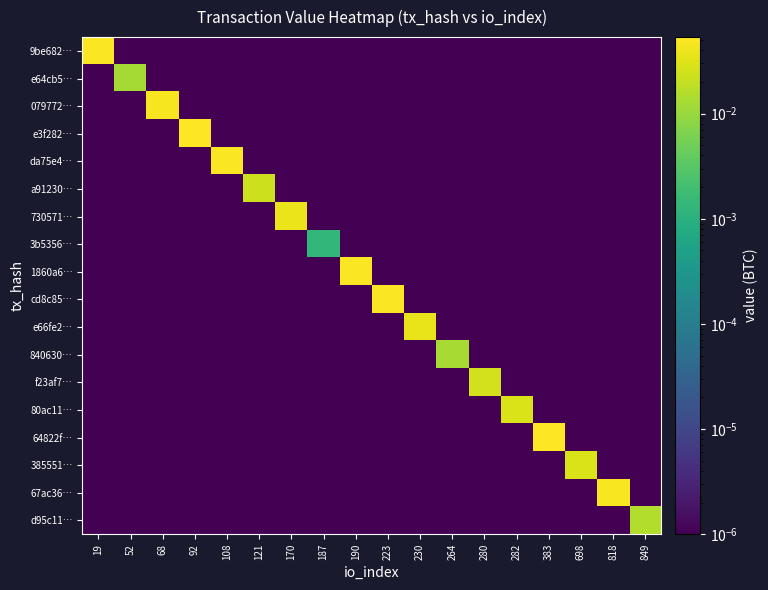

At 92, list the series in order from largest to smallest.

e3f282…, 9be682…, e64cb5…, 079772…, da75e4…, a91230…, 730571…, 3b5356…, 1860a6…, cd8c85…, e66fe2…, 840630…, f23af7…, 80ac11…, 64822f…, 385551…, 67ac36…, d95c11…